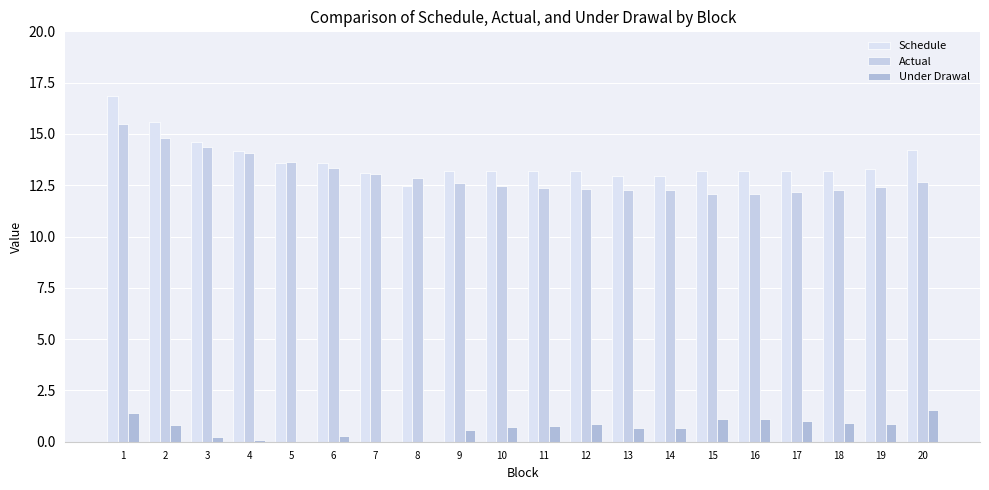

At which category is the sum across all series the highest?

1